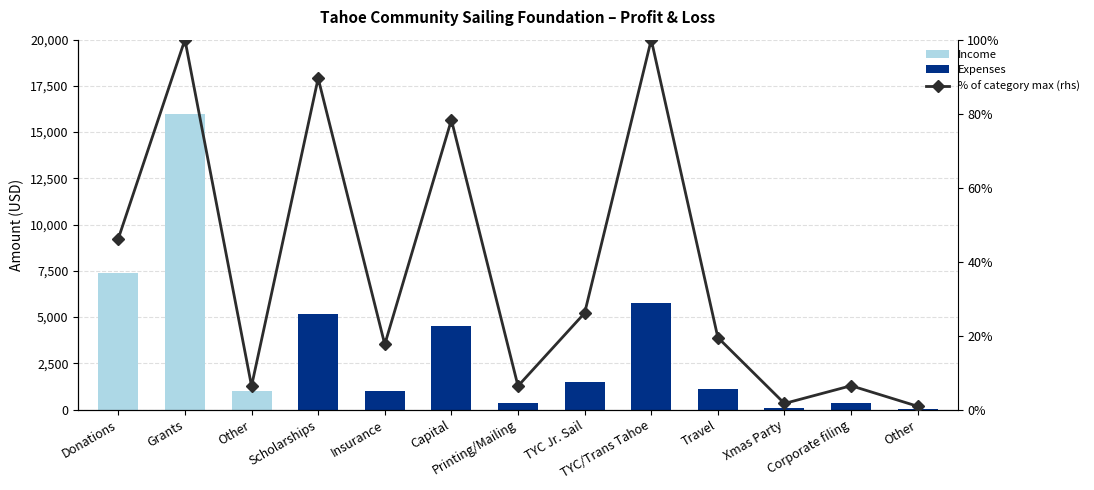

At which category does the chart reach its peak across all series?

Grants